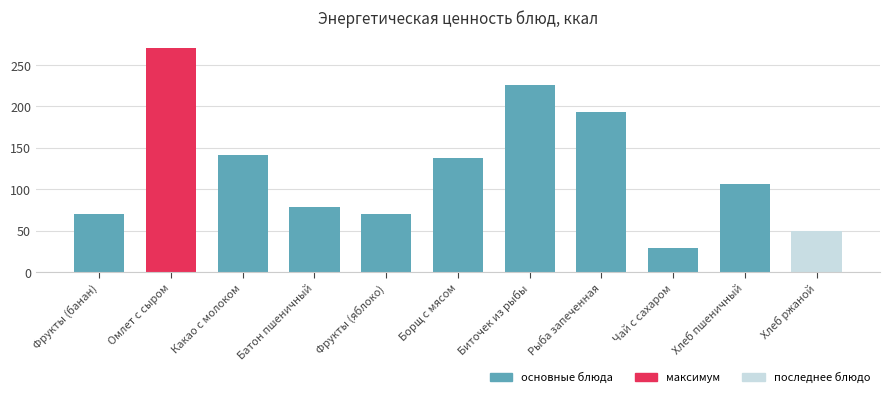

At which category does the chart reach its peak across all series?

Омлет с сыром